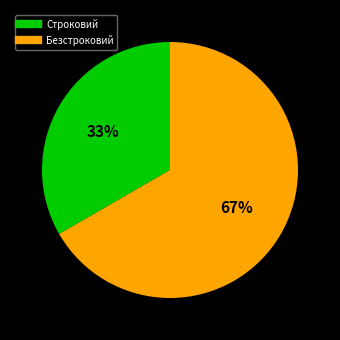

To the nearest percent, what percentage of the pie is Строковий?

33%